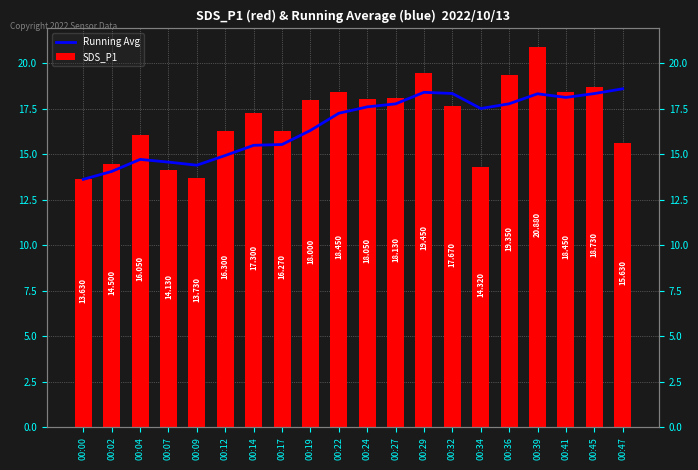

Between 00:02 and 00:47, which series saw the biggest shift?

Running Avg